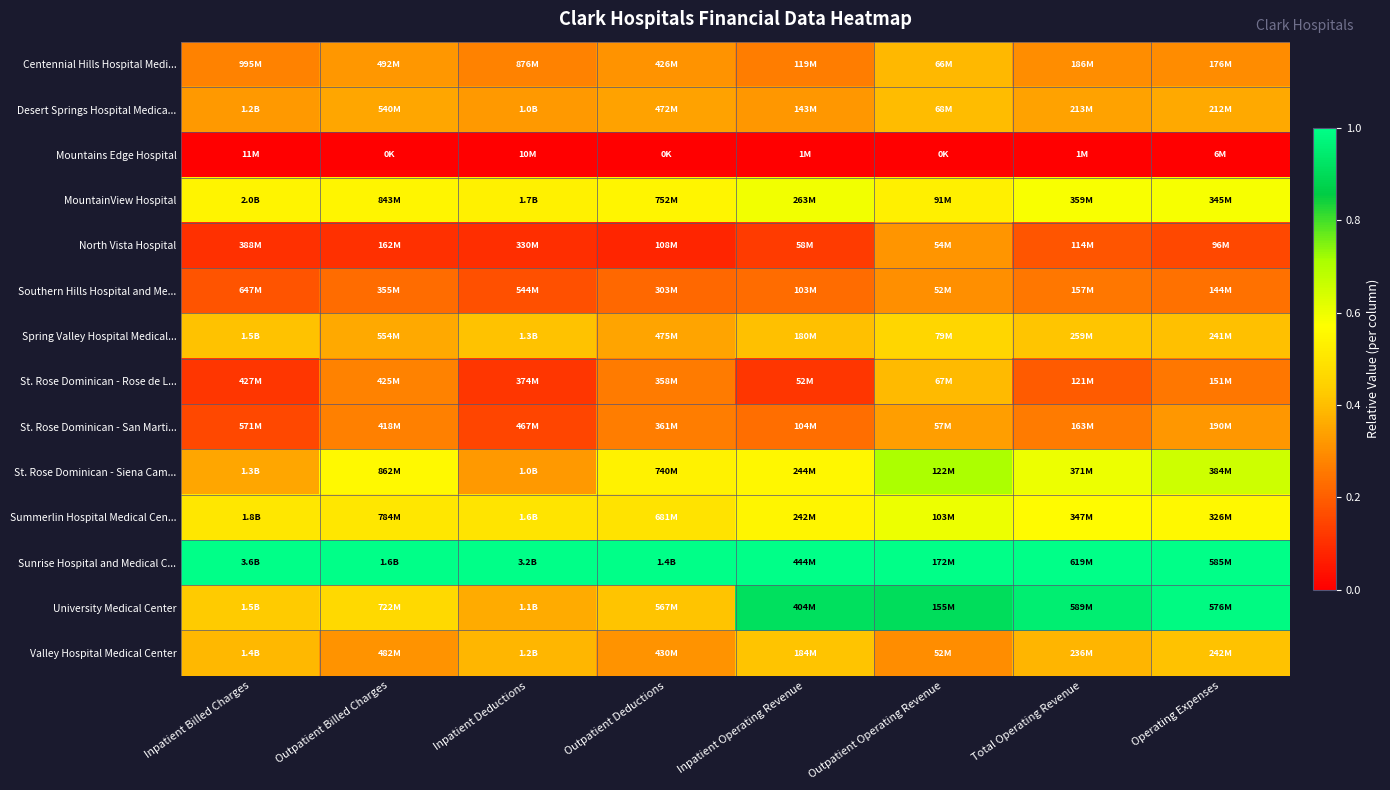

Reading right to left, what are all the values shown in this chart?

Centennial Hills Hospital Medi...: Operating Expenses=0.3	Total Operating Revenue=0.3	Outpatient Operating Revenue=0.4	Inpatient Operating Revenue=0.3	Outpatient Deductions=0.3	Inpatient Deductions=0.3	Outpatient Billed Charges=0.3	Inpatient Billed Charges=0.3
Desert Springs Hospital Medica...: Operating Expenses=0.4	Total Operating Revenue=0.3	Outpatient Operating Revenue=0.4	Inpatient Operating Revenue=0.3	Outpatient Deductions=0.3	Inpatient Deductions=0.3	Outpatient Billed Charges=0.3	Inpatient Billed Charges=0.3
Mountains Edge Hospital: Operating Expenses=0.0	Total Operating Revenue=0.0	Outpatient Operating Revenue=0.0	Inpatient Operating Revenue=0.0	Outpatient Deductions=0.0	Inpatient Deductions=0.0	Outpatient Billed Charges=0.0	Inpatient Billed Charges=0.0
MountainView Hospital: Operating Expenses=0.6	Total Operating Revenue=0.6	Outpatient Operating Revenue=0.5	Inpatient Operating Revenue=0.6	Outpatient Deductions=0.5	Inpatient Deductions=0.5	Outpatient Billed Charges=0.5	Inpatient Billed Charges=0.5
North Vista Hospital: Operating Expenses=0.2	Total Operating Revenue=0.2	Outpatient Operating Revenue=0.3	Inpatient Operating Revenue=0.1	Outpatient Deductions=0.1	Inpatient Deductions=0.1	Outpatient Billed Charges=0.1	Inpatient Billed Charges=0.1
Southern Hills Hospital and Me...: Operating Expenses=0.2	Total Operating Revenue=0.3	Outpatient Operating Revenue=0.3	Inpatient Operating Revenue=0.2	Outpatient Deductions=0.2	Inpatient Deductions=0.2	Outpatient Billed Charges=0.2	Inpatient Billed Charges=0.2
Spring Valley Hospital Medical...: Operating Expenses=0.4	Total Operating Revenue=0.4	Outpatient Operating Revenue=0.5	Inpatient Operating Revenue=0.4	Outpatient Deductions=0.3	Inpatient Deductions=0.4	Outpatient Billed Charges=0.4	Inpatient Billed Charges=0.4
St. Rose Dominican - Rose de L...: Operating Expenses=0.3	Total Operating Revenue=0.2	Outpatient Operating Revenue=0.4	Inpatient Operating Revenue=0.1	Outpatient Deductions=0.3	Inpatient Deductions=0.1	Outpatient Billed Charges=0.3	Inpatient Billed Charges=0.1
St. Rose Dominican - San Marti...: Operating Expenses=0.3	Total Operating Revenue=0.3	Outpatient Operating Revenue=0.3	Inpatient Operating Revenue=0.2	Outpatient Deductions=0.3	Inpatient Deductions=0.1	Outpatient Billed Charges=0.3	Inpatient Billed Charges=0.2
St. Rose Dominican - Siena Cam...: Operating Expenses=0.7	Total Operating Revenue=0.6	Outpatient Operating Revenue=0.7	Inpatient Operating Revenue=0.5	Outpatient Deductions=0.5	Inpatient Deductions=0.3	Outpatient Billed Charges=0.6	Inpatient Billed Charges=0.4
Summerlin Hospital Medical Cen...: Operating Expenses=0.6	Total Operating Revenue=0.6	Outpatient Operating Revenue=0.6	Inpatient Operating Revenue=0.5	Outpatient Deductions=0.5	Inpatient Deductions=0.5	Outpatient Billed Charges=0.5	Inpatient Billed Charges=0.5
Sunrise Hospital and Medical C...: Operating Expenses=1.0	Total Operating Revenue=1.0	Outpatient Operating Revenue=1.0	Inpatient Operating Revenue=1.0	Outpatient Deductions=1.0	Inpatient Deductions=1.0	Outpatient Billed Charges=1.0	Inpatient Billed Charges=1.0
University Medical Center: Operating Expenses=1.0	Total Operating Revenue=1.0	Outpatient Operating Revenue=0.9	Inpatient Operating Revenue=0.9	Outpatient Deductions=0.4	Inpatient Deductions=0.4	Outpatient Billed Charges=0.5	Inpatient Billed Charges=0.4
Valley Hospital Medical Center: Operating Expenses=0.4	Total Operating Revenue=0.4	Outpatient Operating Revenue=0.3	Inpatient Operating Revenue=0.4	Outpatient Deductions=0.3	Inpatient Deductions=0.4	Outpatient Billed Charges=0.3	Inpatient Billed Charges=0.4